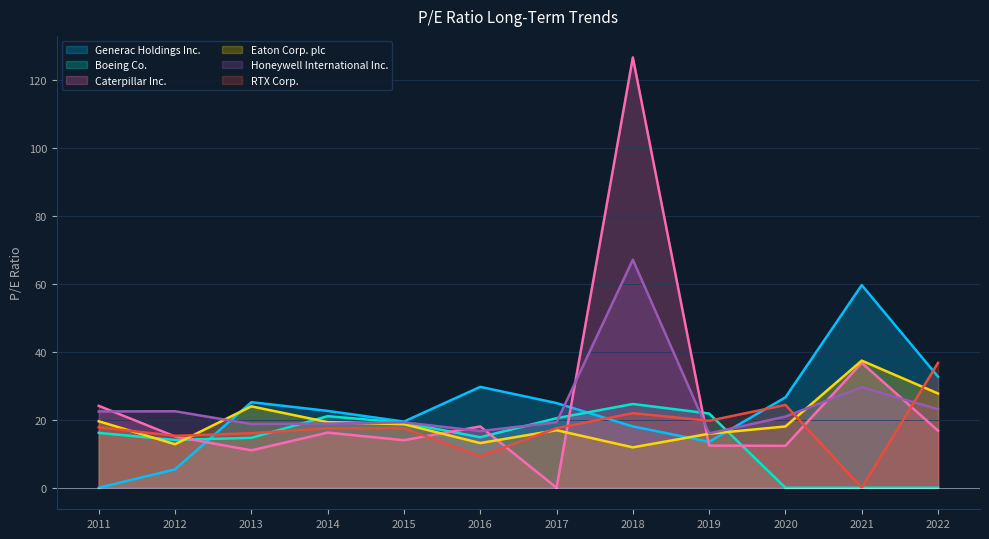

What value does the Eaton Corp. plc series have at 2015?

18.7